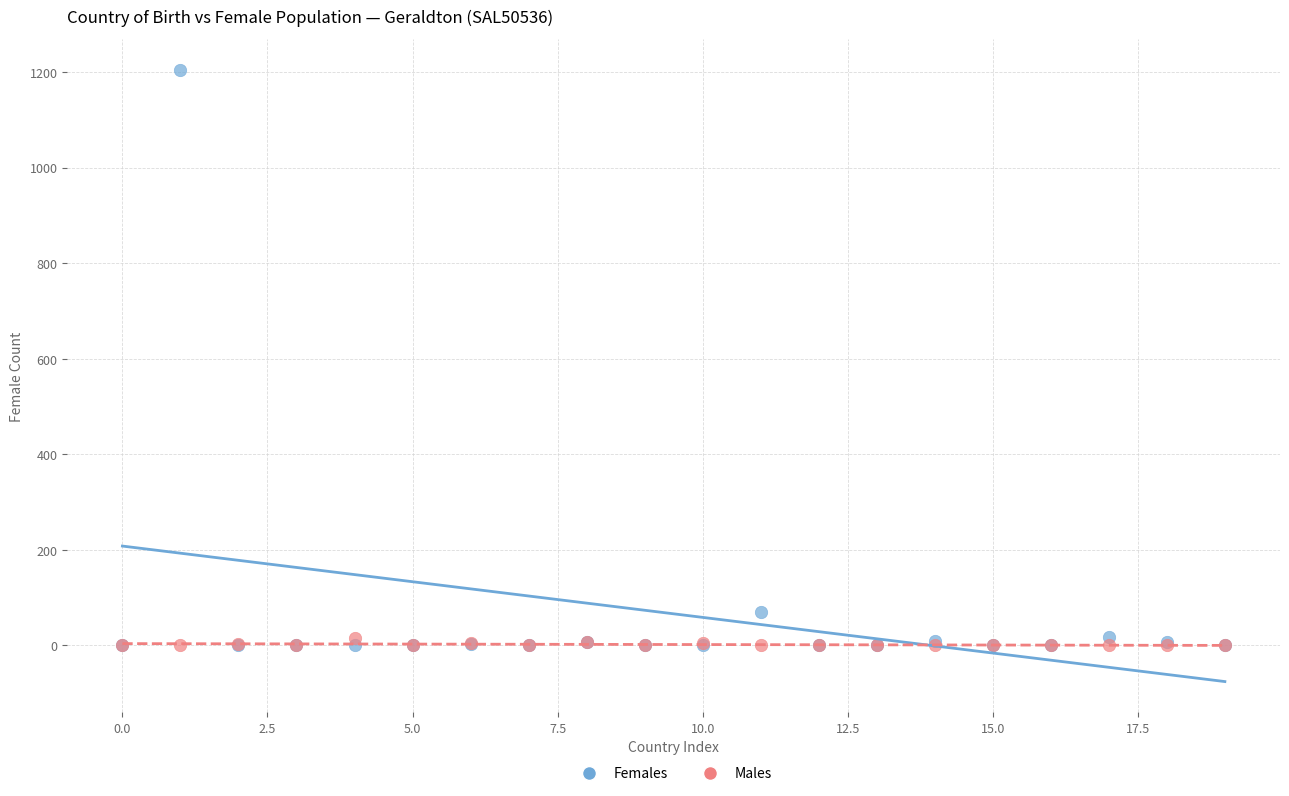

Across all series, what Y value is closest to 602?

69